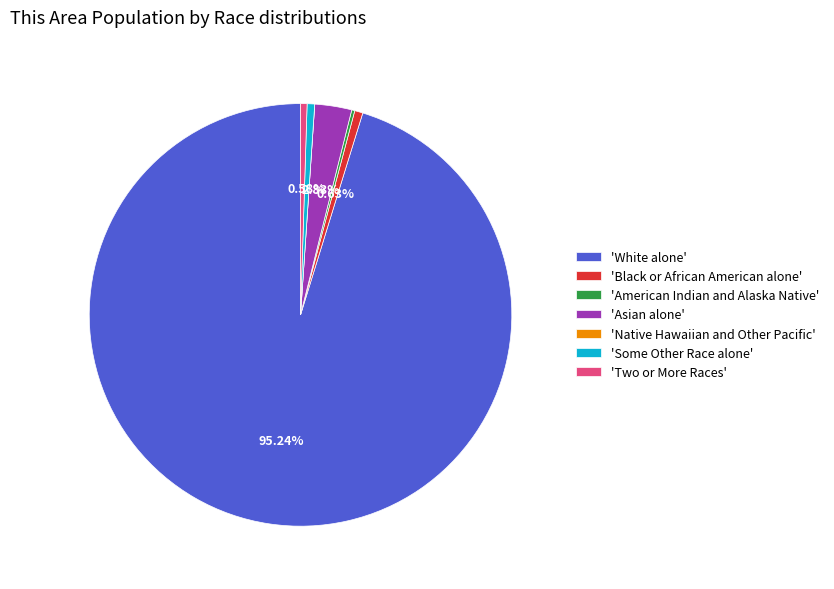

Which slice is the largest?

'White alone'